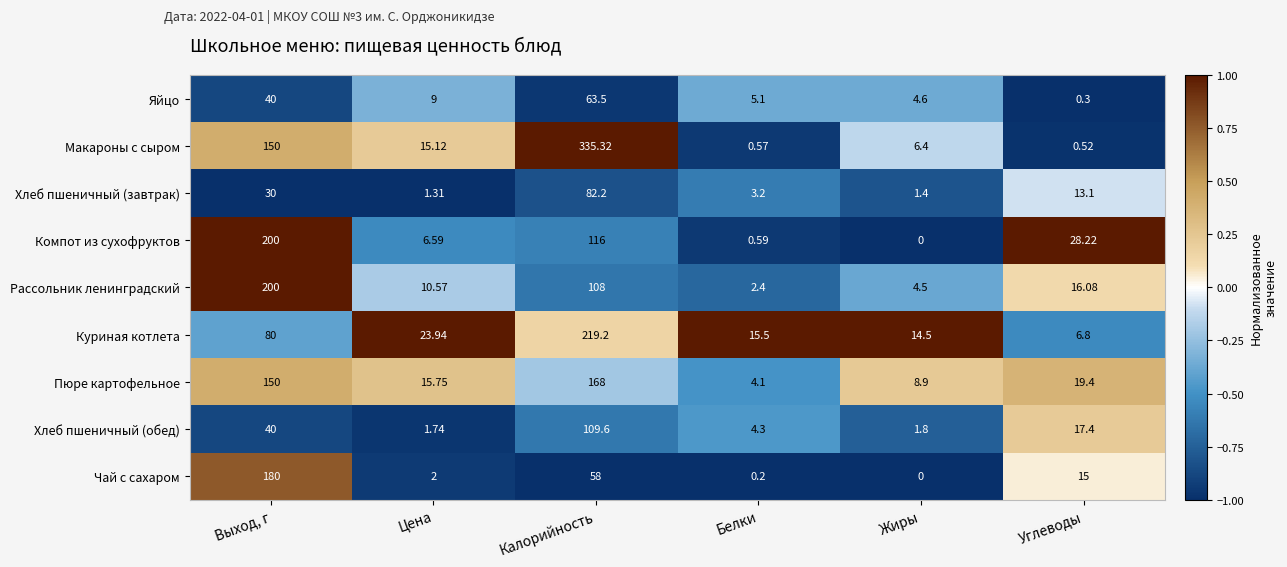

Which category has the lowest value across all series?

Жиры